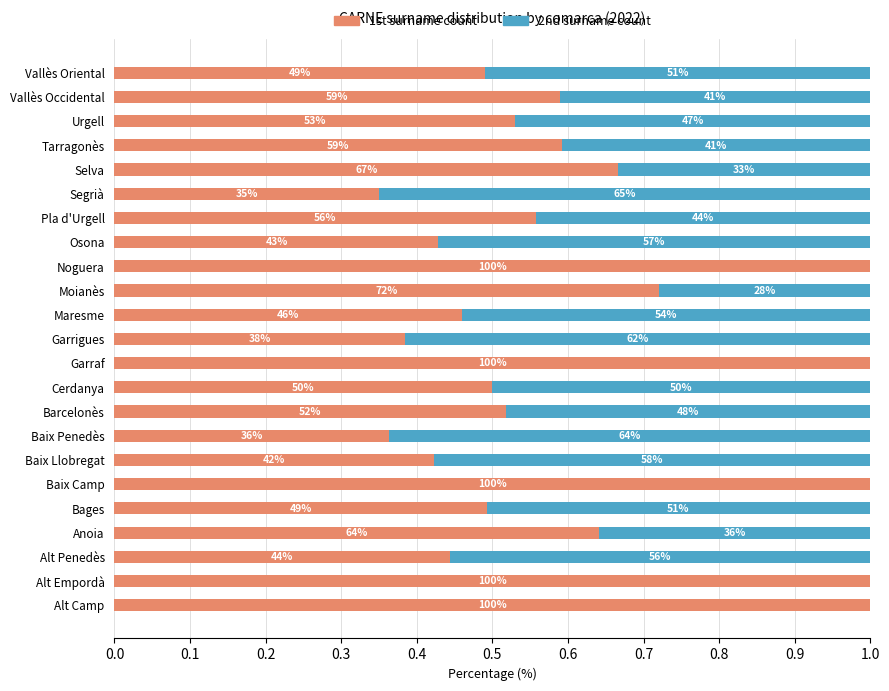

Where is 1st surname count nearest to the value 67?

Selva